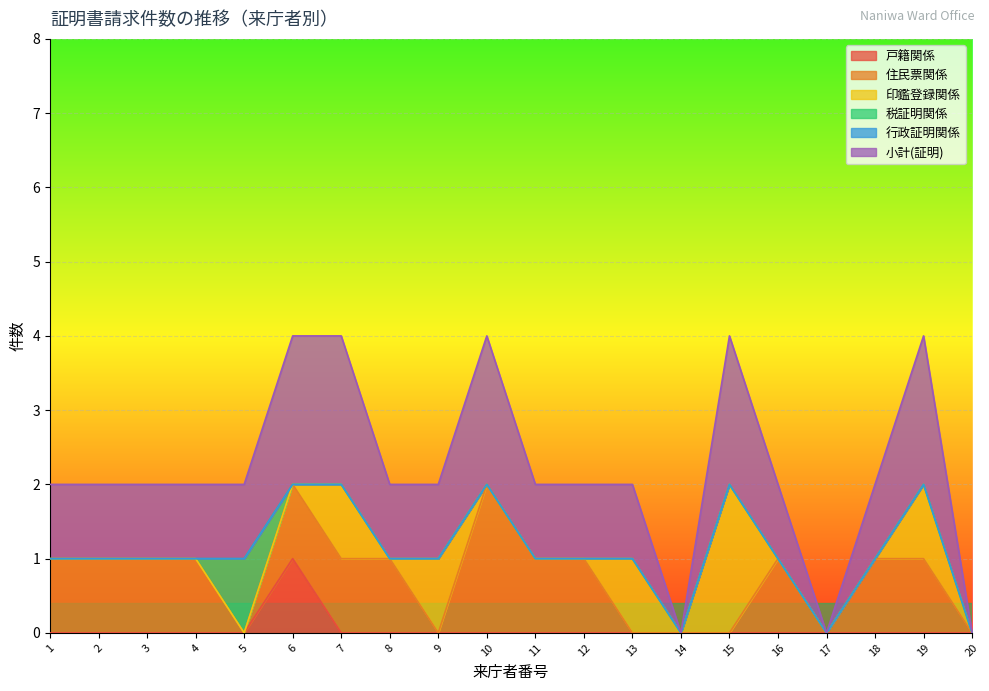

The value of 戸籍関係 at 11 is 1. True or false?

False